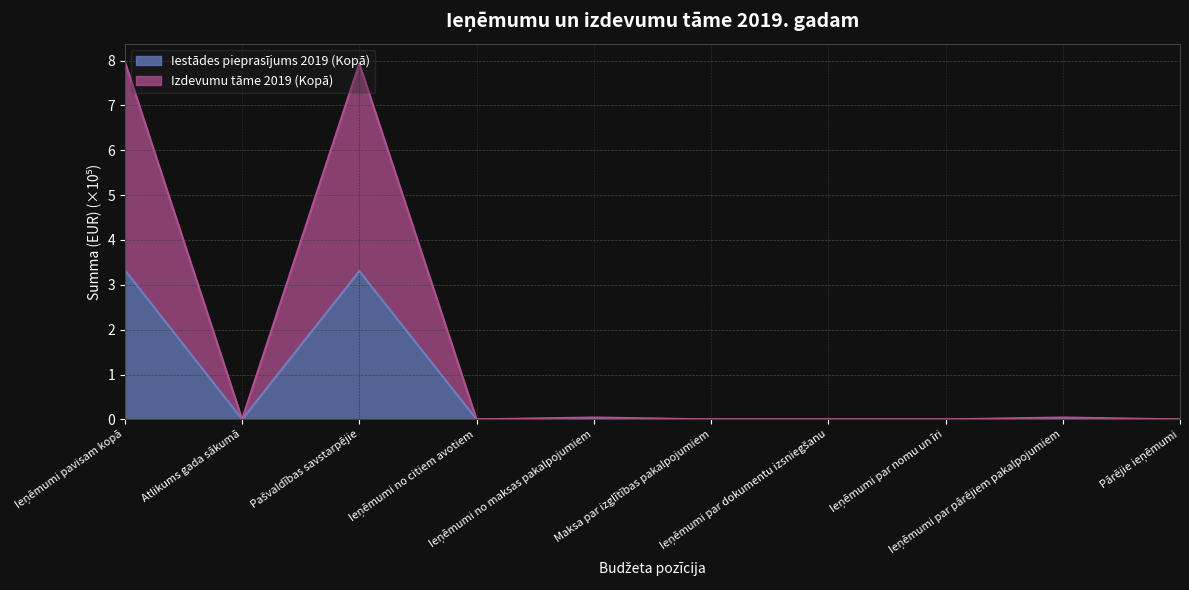

What is the label of the 5th point from the left?

Ieņēmumi no maksas pakalpojumiem